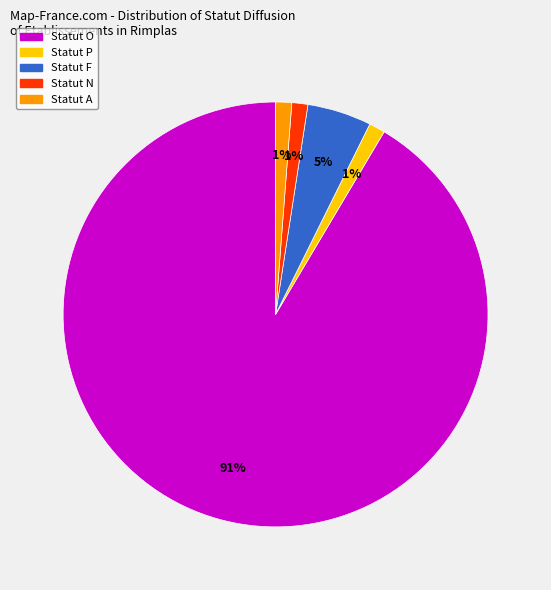

To the nearest percent, what is the average slice percentage?

20%